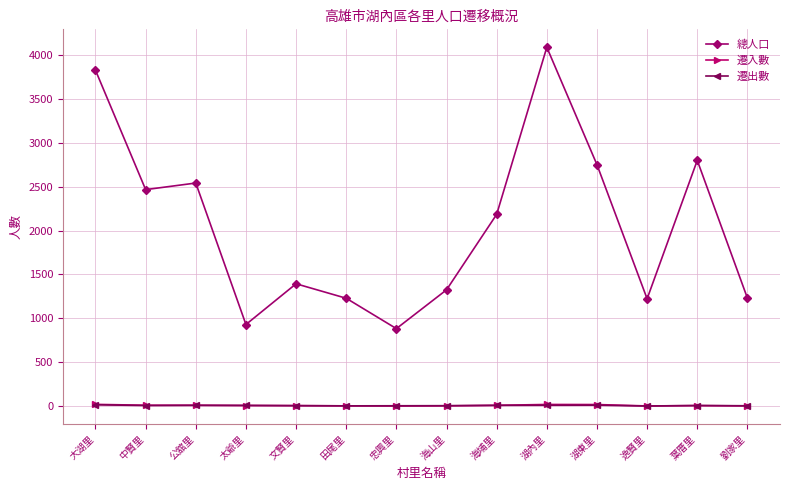

The 總人口 series shows 1325 at 海山里. True or false?

True